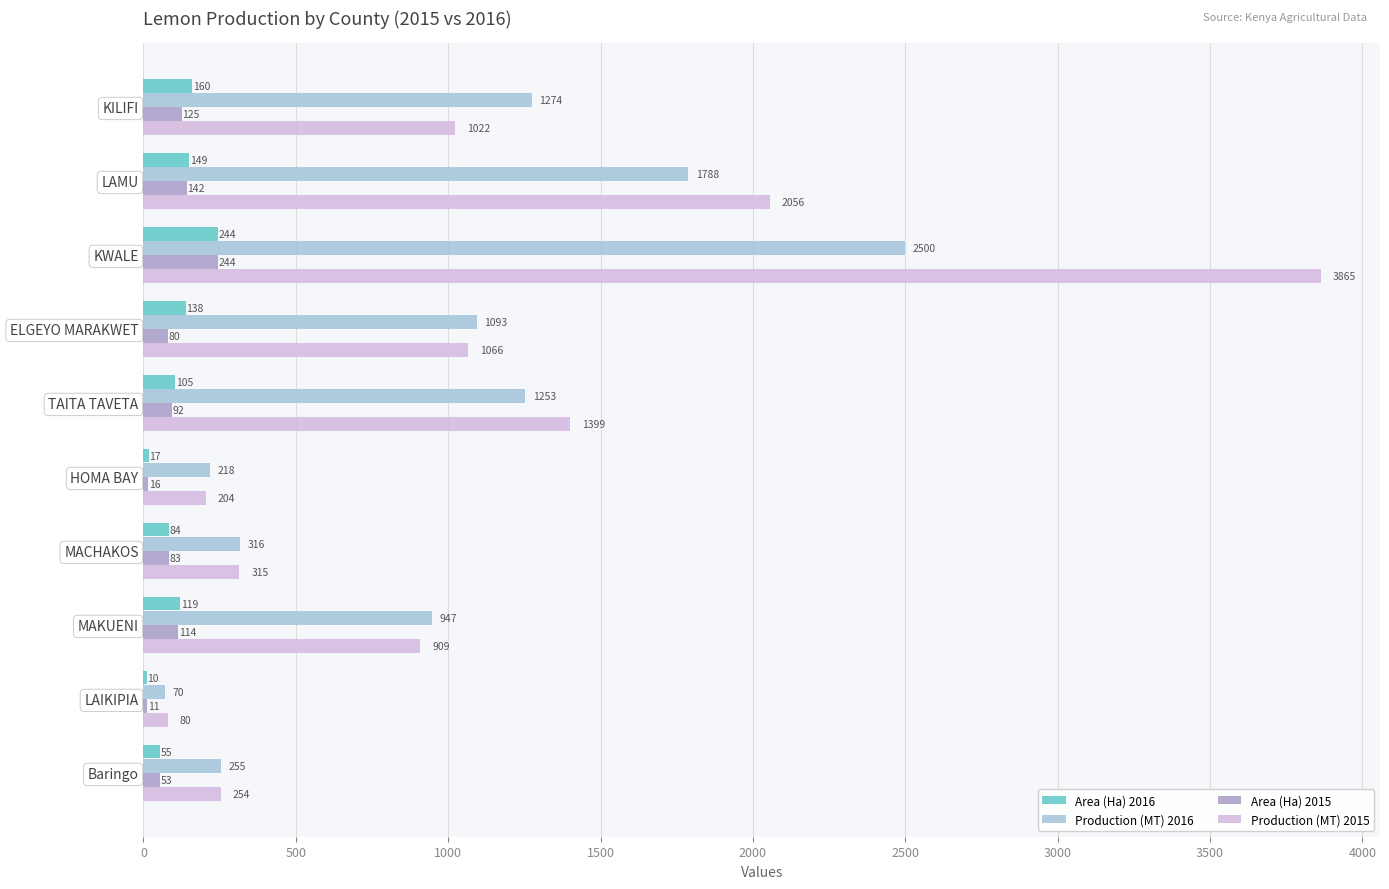

Which series has the largest total across all categories?

Production (MT) 2015